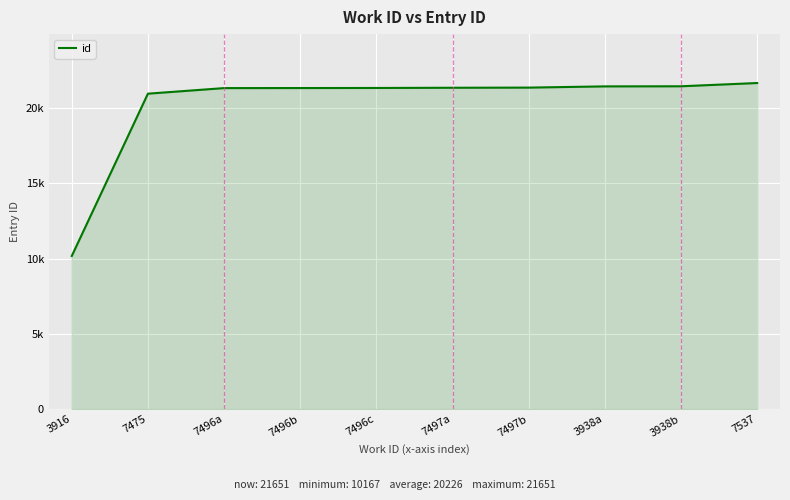

Rank the categories by value from highest to lowest.

7537, 3938b, 3938a, 7497b, 7497a, 7496c, 7496b, 7496a, 7475, 3916